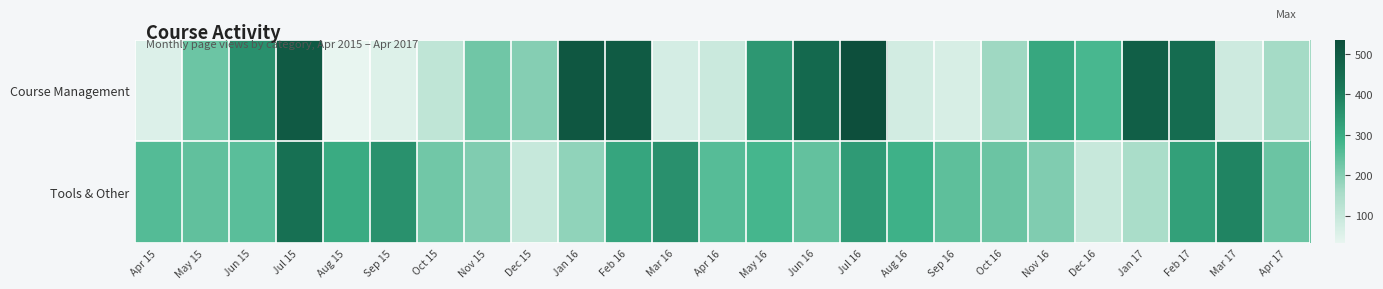

Reading left to right, list all the values displayed in this chart.

Course Management: Apr 15=54	May 15=230	Jun 15=359	Jul 15=501	Aug 15=32	Sep 15=53	Oct 15=111	Nov 15=225	Dec 15=200	Jan 16=511	Feb 16=497	Mar 16=70	Apr 16=89	May 16=346	Jun 16=458	Jul 16=535	Aug 16=74	Sep 16=65	Oct 16=168	Nov 16=310	Dec 16=273	Jan 17=487	Feb 17=447	Mar 17=85	Apr 17=161
Tools & Other: Apr 15=259	May 15=243	Jun 15=252	Jul 15=435	Aug 15=302	Sep 15=358	Oct 15=224	Nov 15=205	Dec 15=98	Jan 16=187	Feb 16=314	Mar 16=360	Apr 16=257	May 16=276	Jun 16=241	Jul 16=338	Aug 16=289	Sep 16=247	Oct 16=231	Nov 16=205	Dec 16=96	Jan 17=152	Feb 17=325	Mar 17=386	Apr 17=232